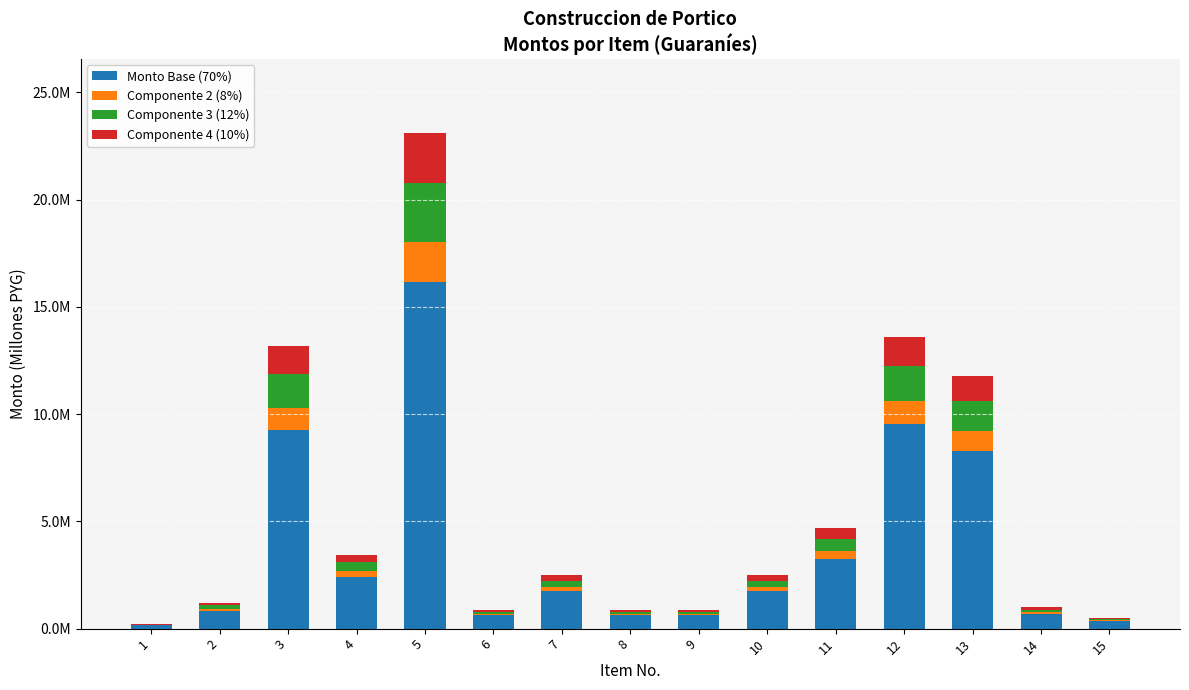

Does the chart contain stacked bars?

Yes